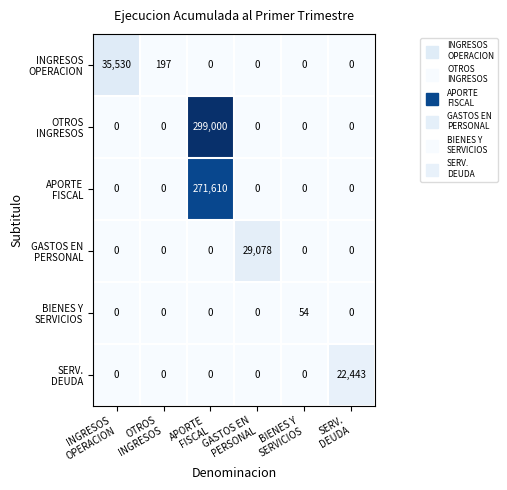

At how many categories does at least one series exceed 27364?

3